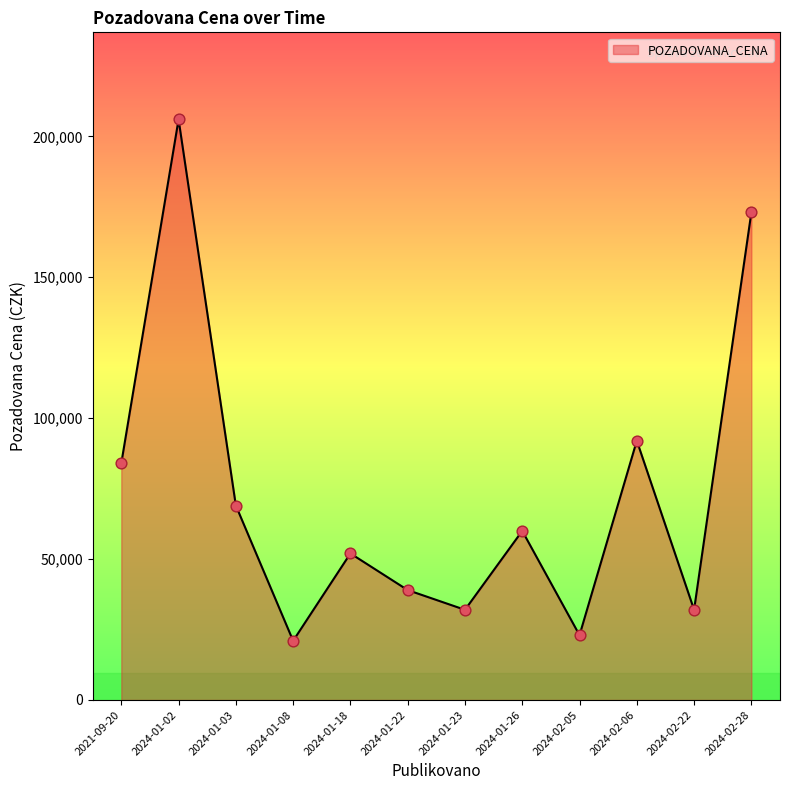

Approximately how many times larger is the value at 2024-02-22 compared to 2024-02-05?

1.4